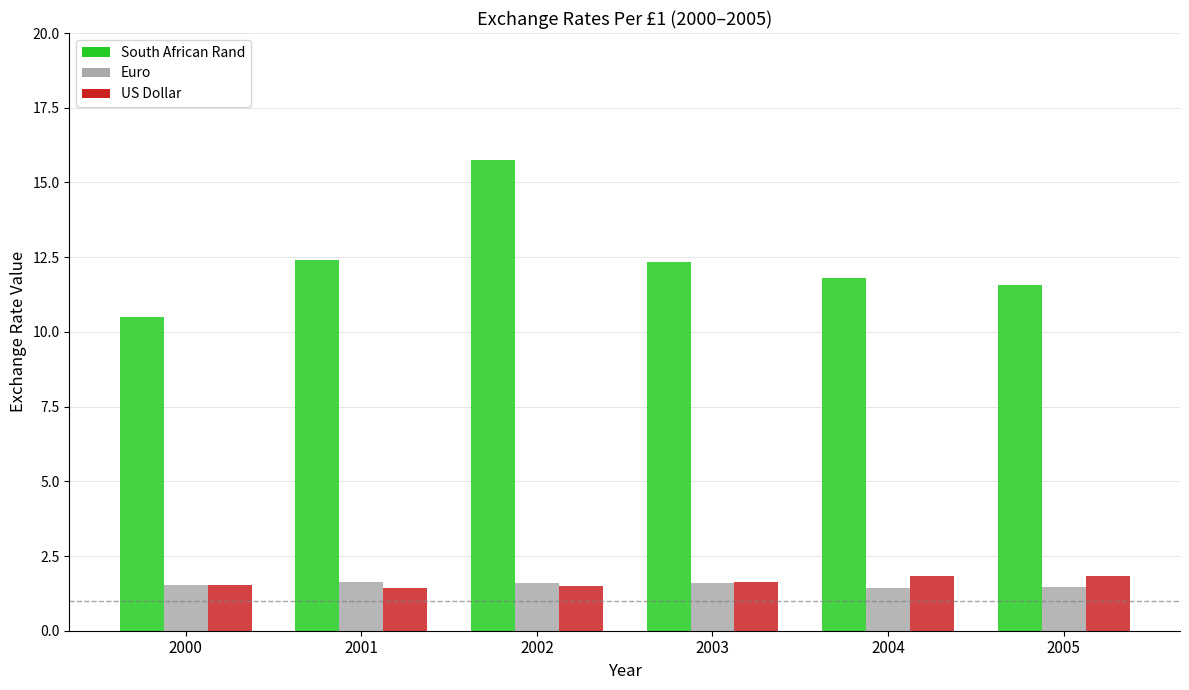

What is the difference between the maximum and minimum values in the US Dollar series?

0.4